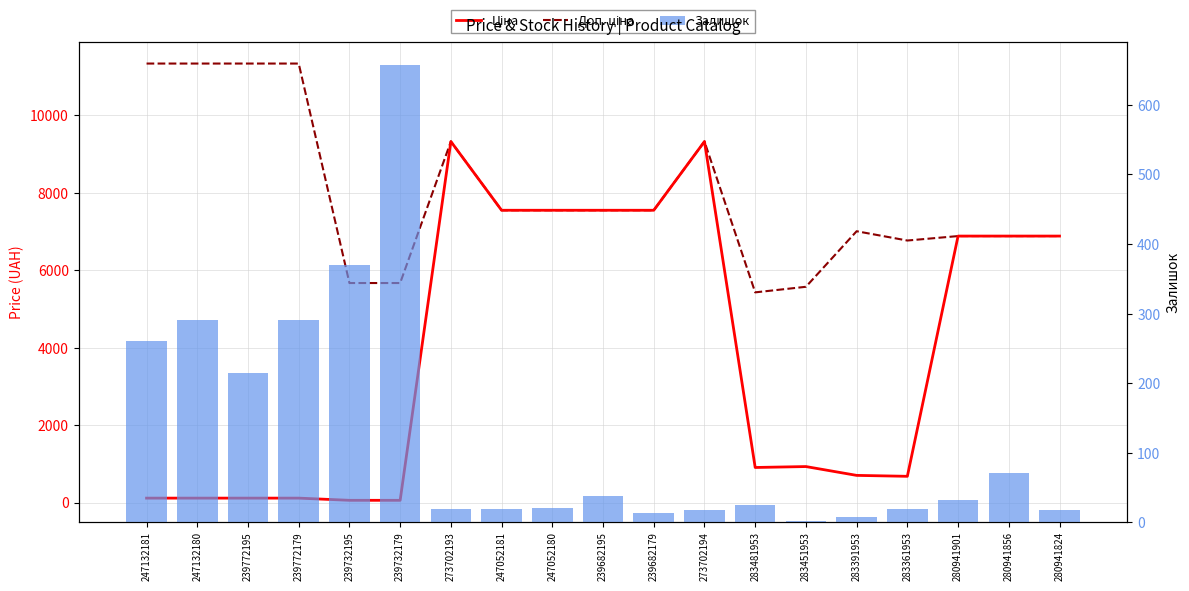

At which label does Залишок first exceed 24?

247132181